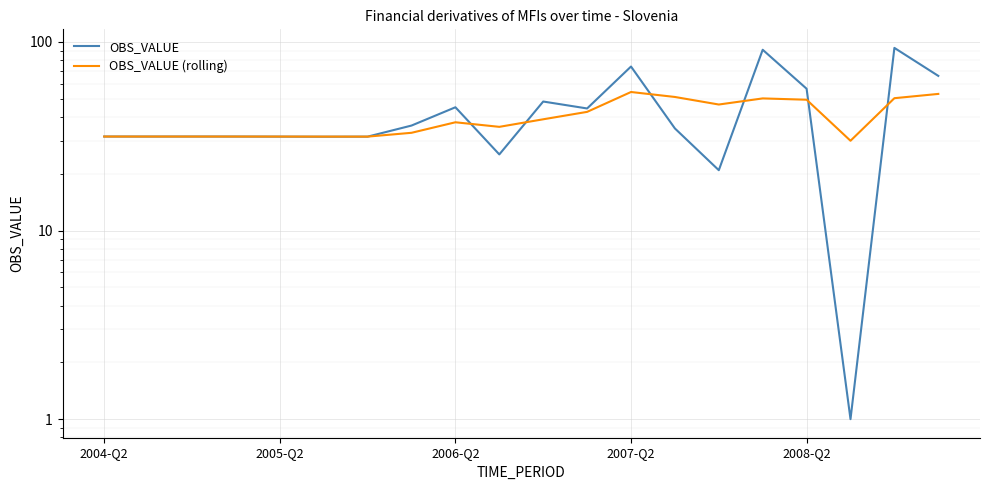

List the labels in order of OBS_VALUE (rolling) value, smallest first.

17, 6, 5, 2008-Q2, 2007-Q2, 2005-Q2, 2006-Q2, 2004-Q2, 7, 9, 8, 10, 11, 14, 16, 15, 18, 13, 19, 12